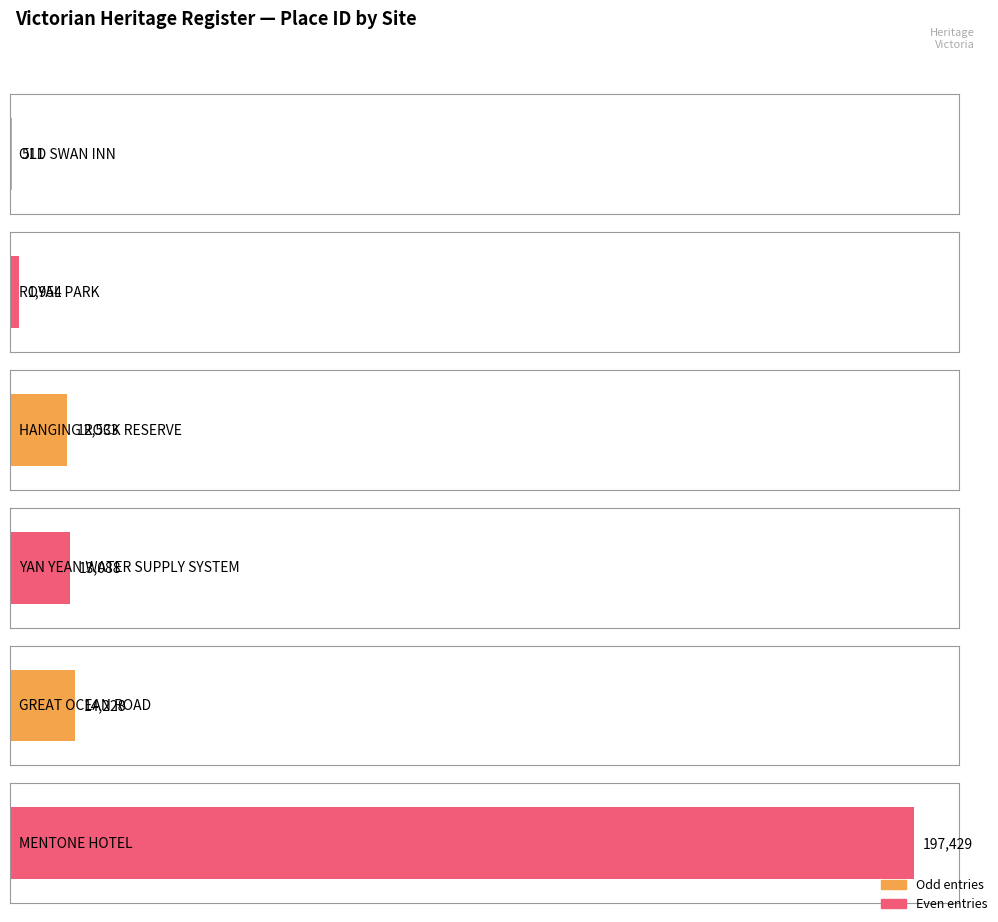

Reading right to left, transcribe all the data shown in this chart.

197429	14228	13088	12533	1954	511